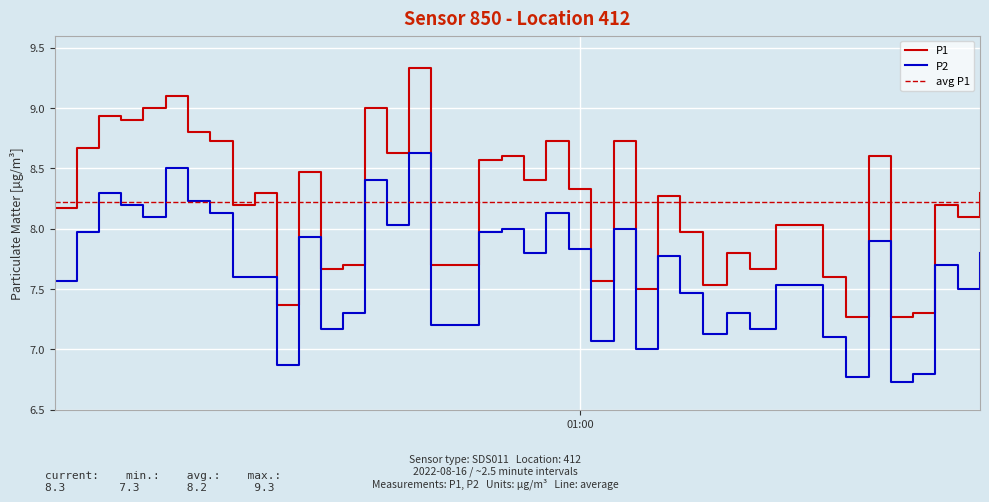

In P2, how many points are lower than both neighbors (excluding endpoints)?

13